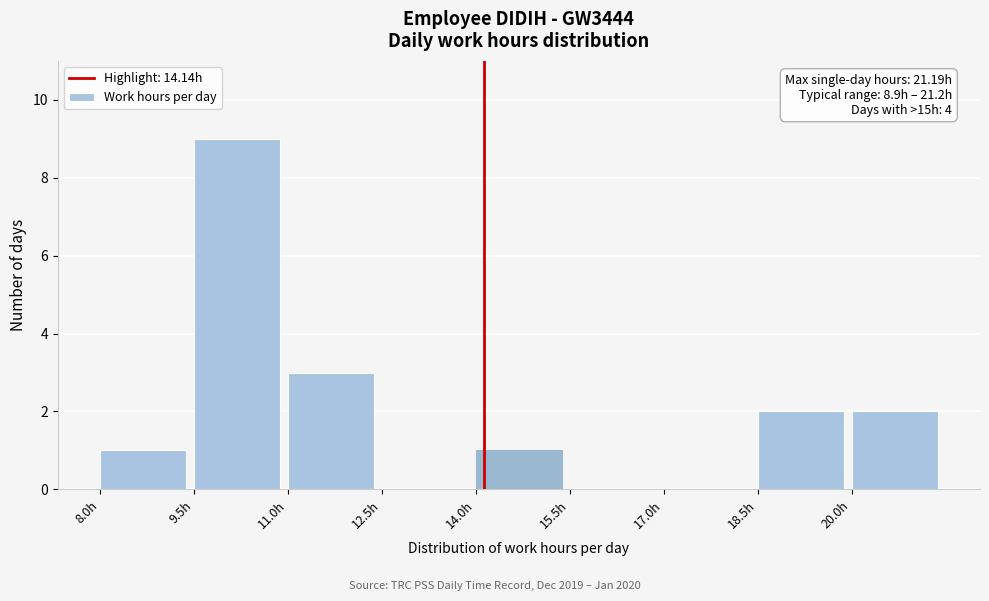

Which range on the x-axis has the tallest bar?

9.5 to 11.0